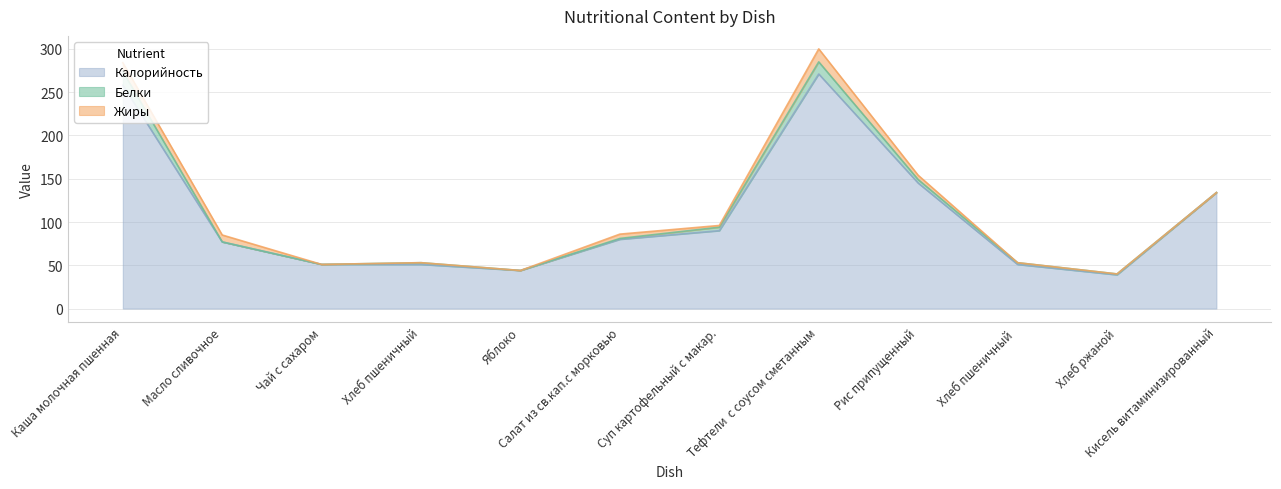

List the series in order of their peak value, lowest first.

Жиры, Белки, Калорийность